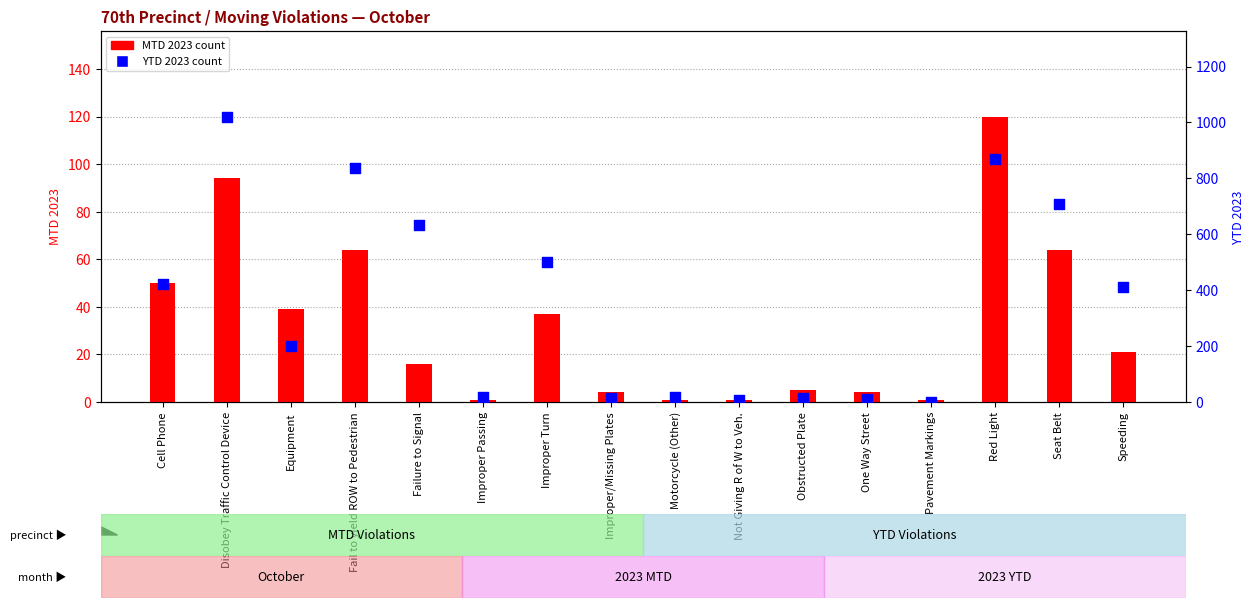

What are all the series names shown in the legend?

MTD 2023, YTD 2023